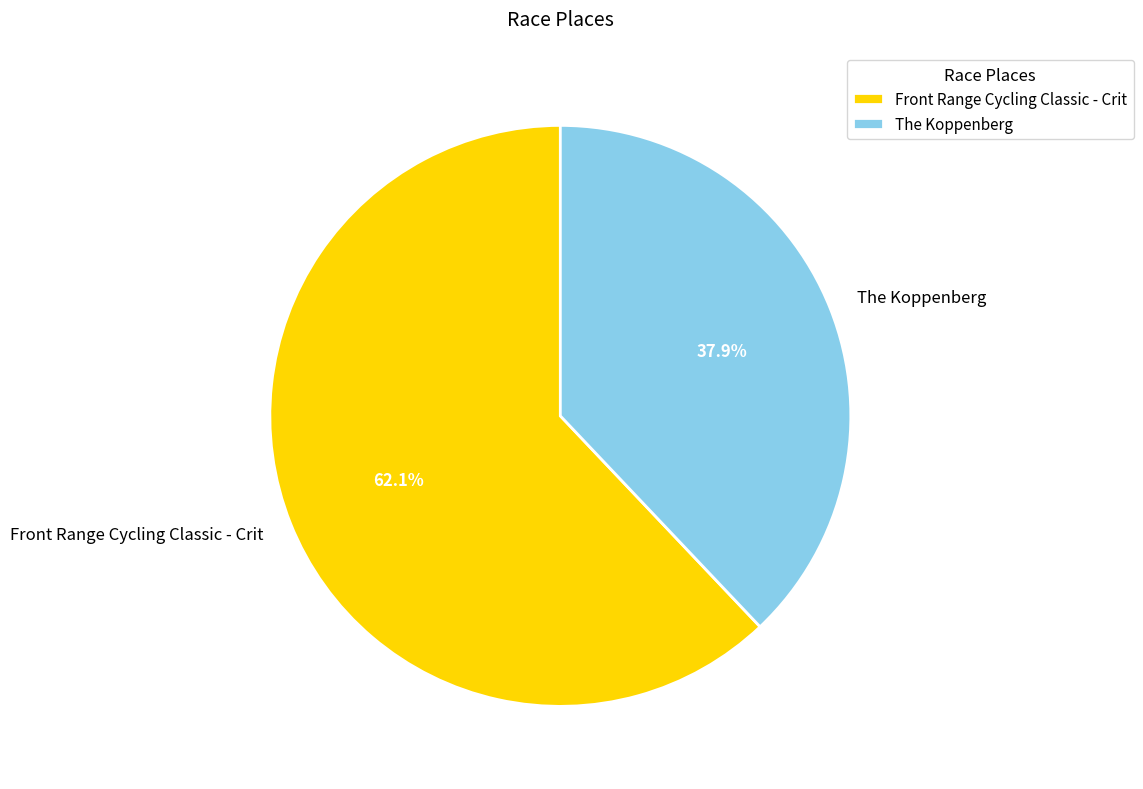

Between Front Range Cycling Classic - Crit and The Koppenberg, which is larger?

Front Range Cycling Classic - Crit